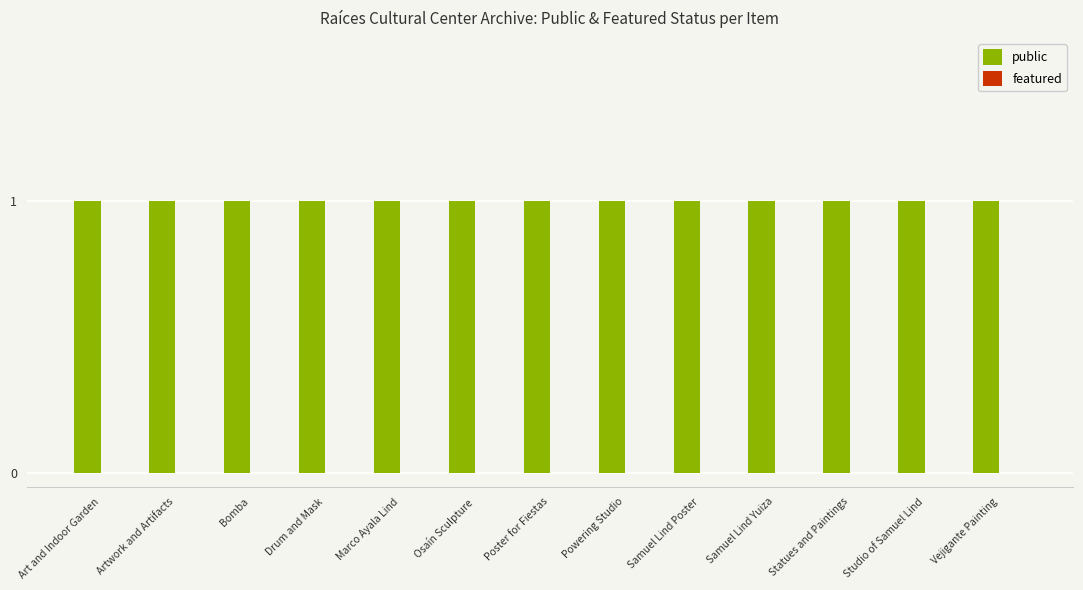

What is the difference between the highest and lowest values at Marco Ayala Lind?

1